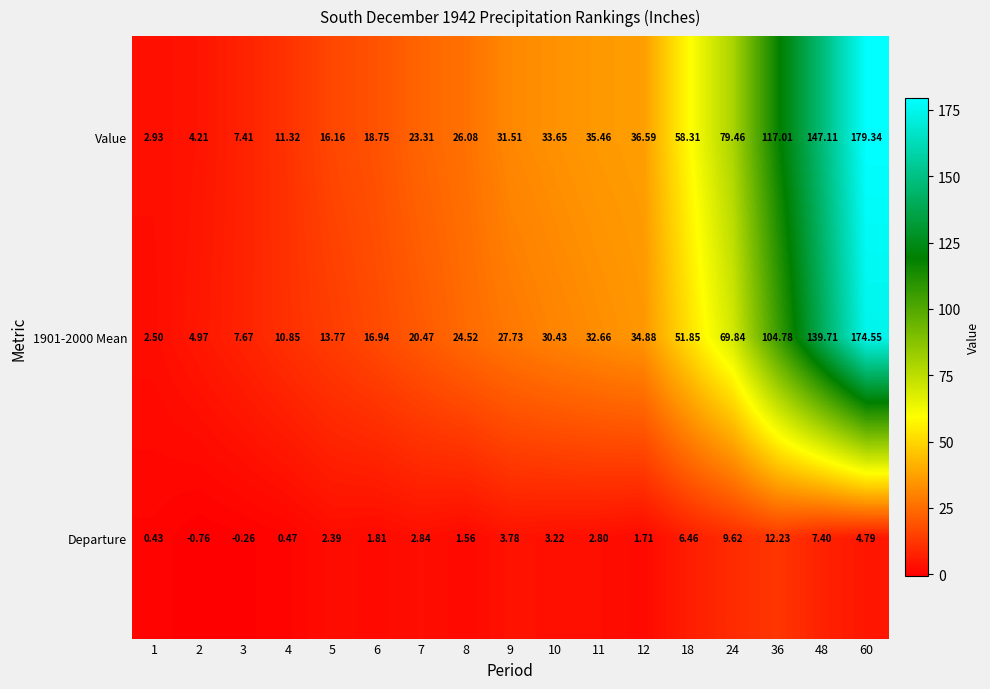

At which category is the sum across all series the highest?

60